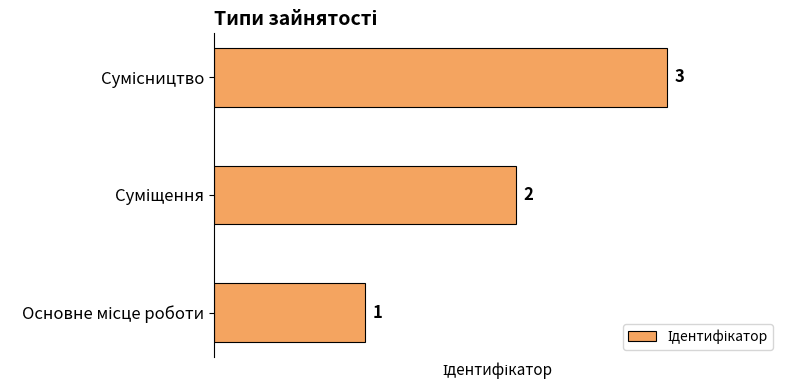

What is the maximum value shown in the chart?

3